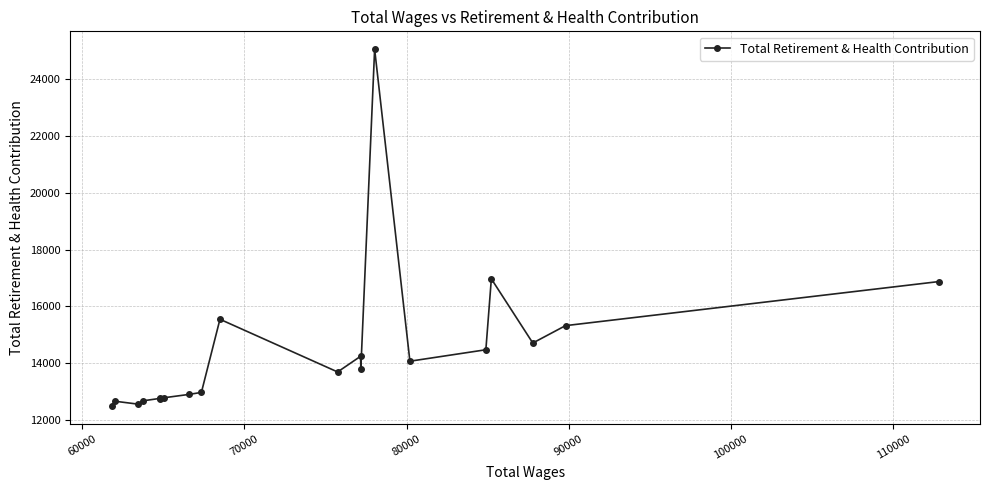

What is the difference between the maximum and minimum values?

12545